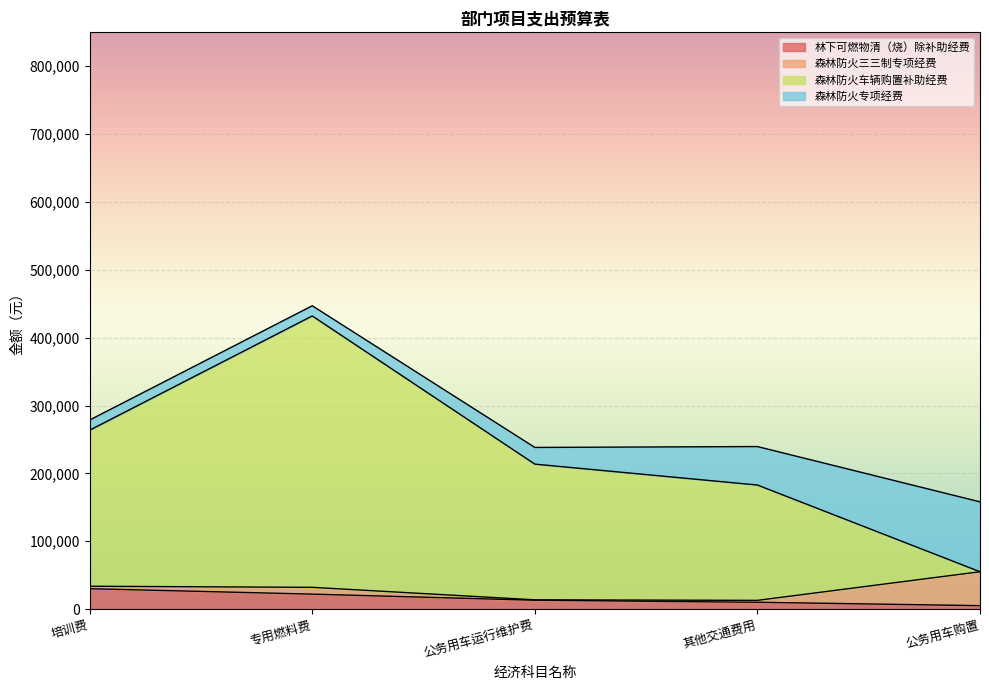

Which series has the largest total across all categories?

森林防火车辆购置补助经费